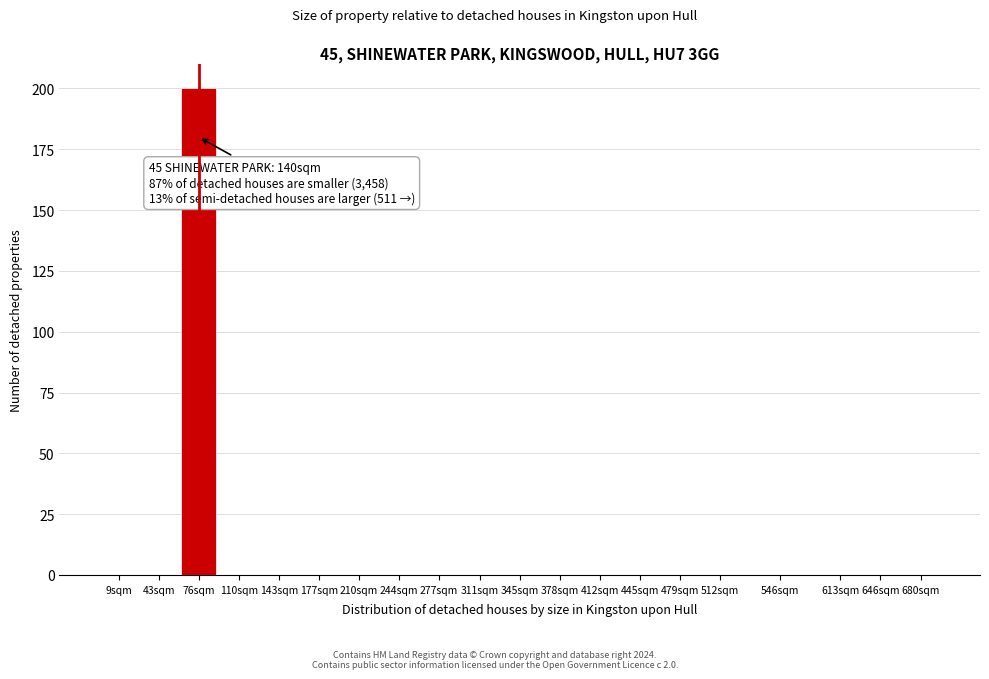

Reading left to right, list all the values displayed in this chart.

9sqm=0	43sqm=0	76sqm=200	110sqm=0	143sqm=0	177sqm=0	210sqm=0	244sqm=0	277sqm=0	311sqm=0	345sqm=0	378sqm=0	412sqm=0	445sqm=0	479sqm=0	512sqm=0	546sqm=0	613sqm=0	646sqm=0	680sqm=0